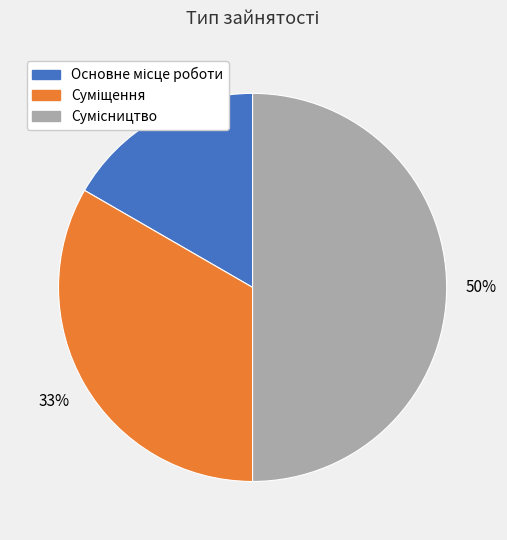

To the nearest percent, what is the difference between the largest and smallest slice percentages?

33%